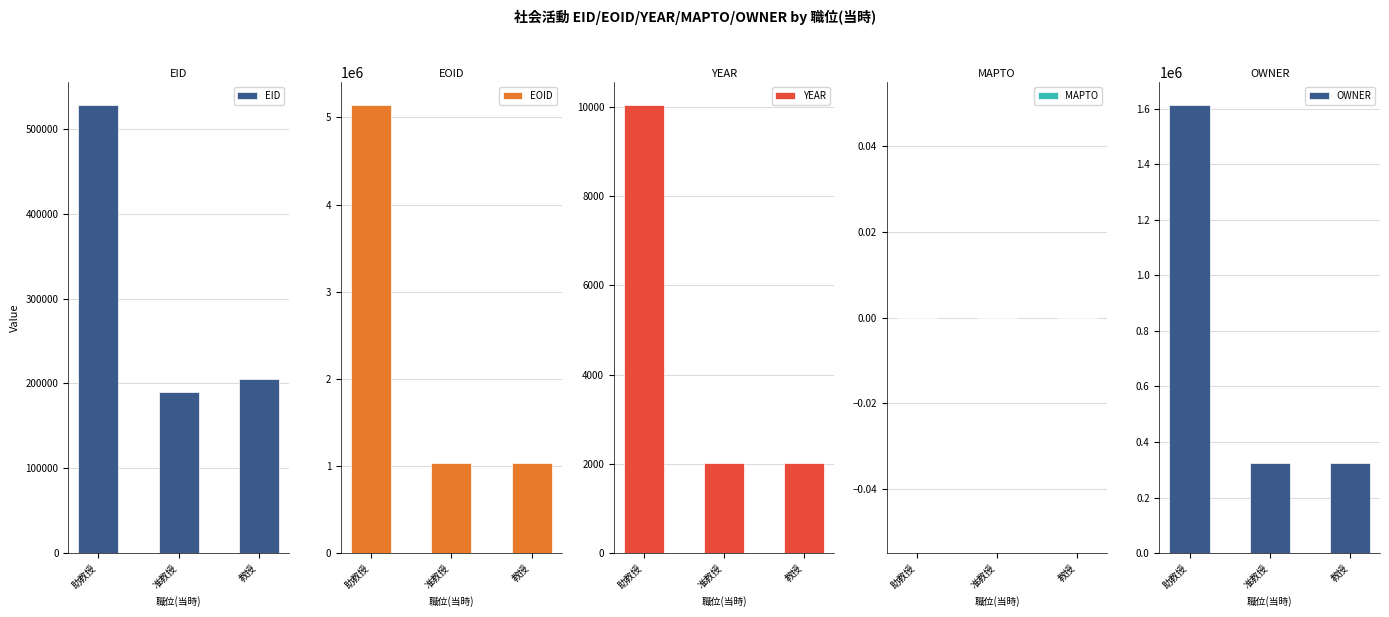

True or false: EID has a value of 111173 at 助教授.

False